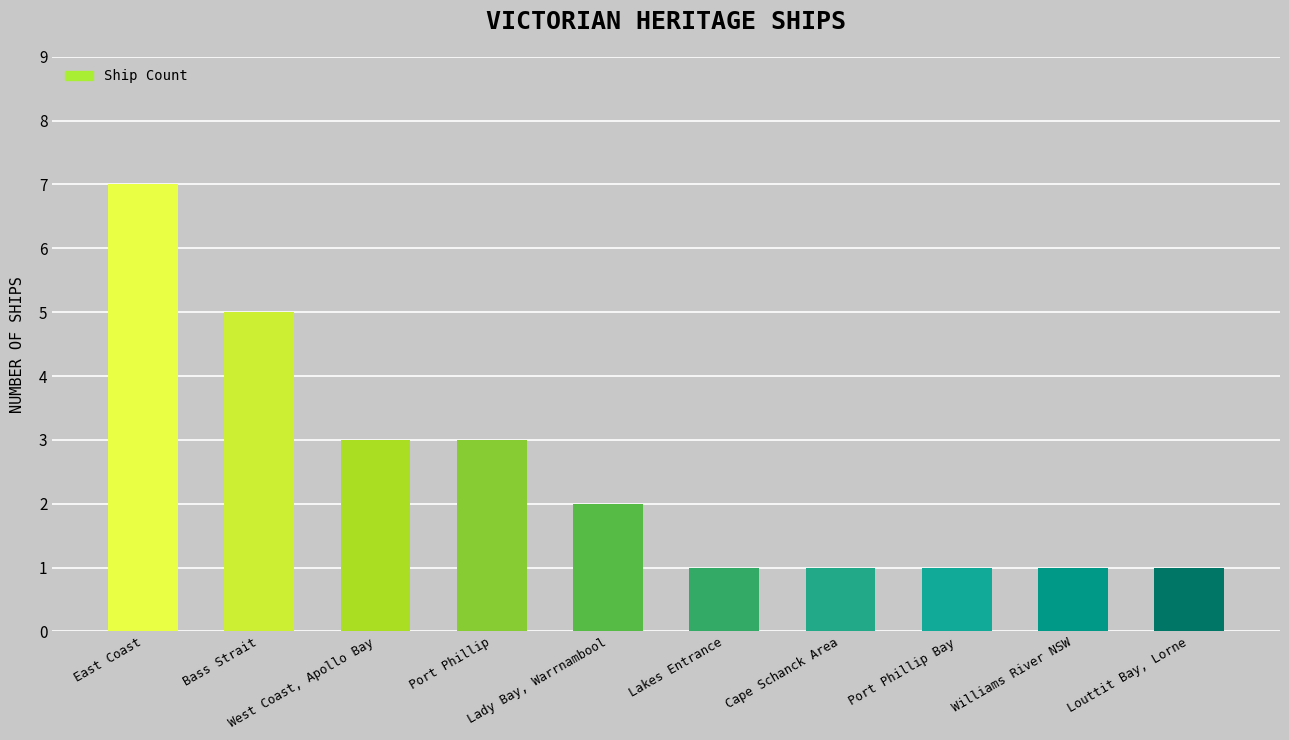

Reading right to left, what are all the values shown in this chart?

1	1	1	1	1	2	3	3	5	7